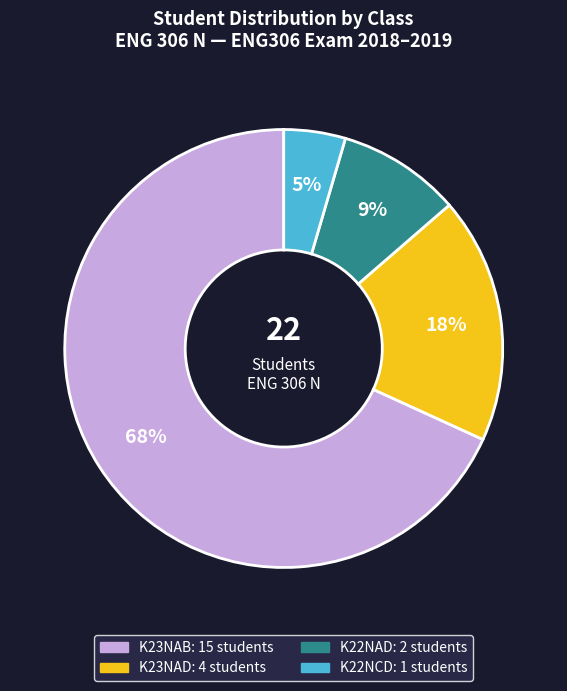

How many slices are in this pie chart?

4